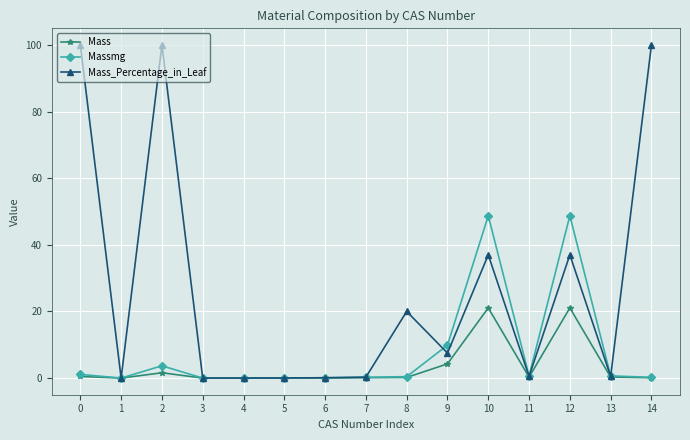

What is the difference between the second highest and minimum values in the Mass series?

21.1